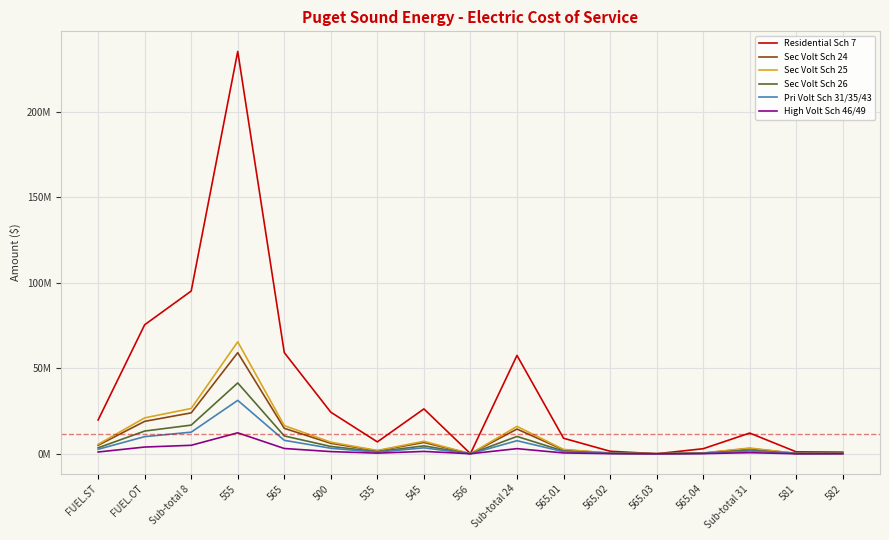

Rank the series by their maximum value, from lowest to highest.

High Volt Sch 46/49, Pri Volt Sch 31/35/43, Sec Volt Sch 26, Sec Volt Sch 24, Sec Volt Sch 25, Residential Sch 7